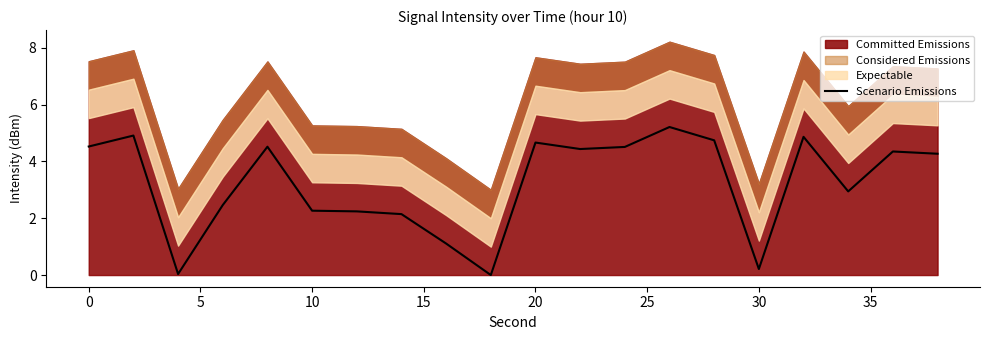

Reading right to left, what are all the values shown in this chart?

4.3	4.3	2.9	4.9	0.2	4.7	5.2	4.5	4.4	4.7	0.0	1.1	2.1	2.2	2.3	4.5	2.5	0.0	4.9	4.5